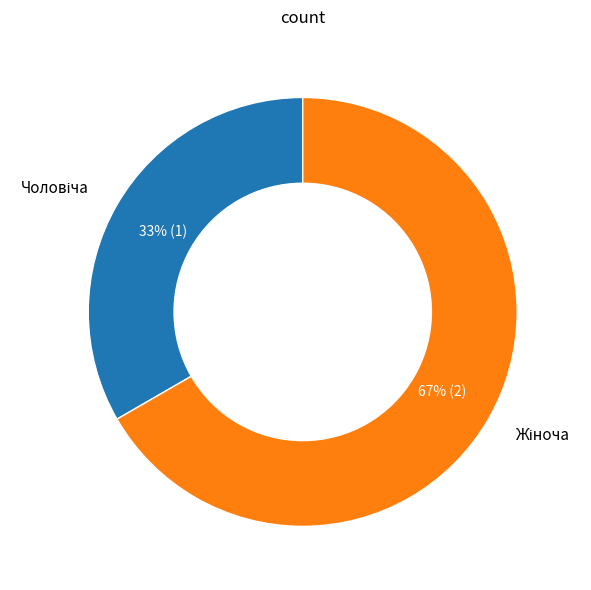

Is there a majority slice in this chart?

Yes